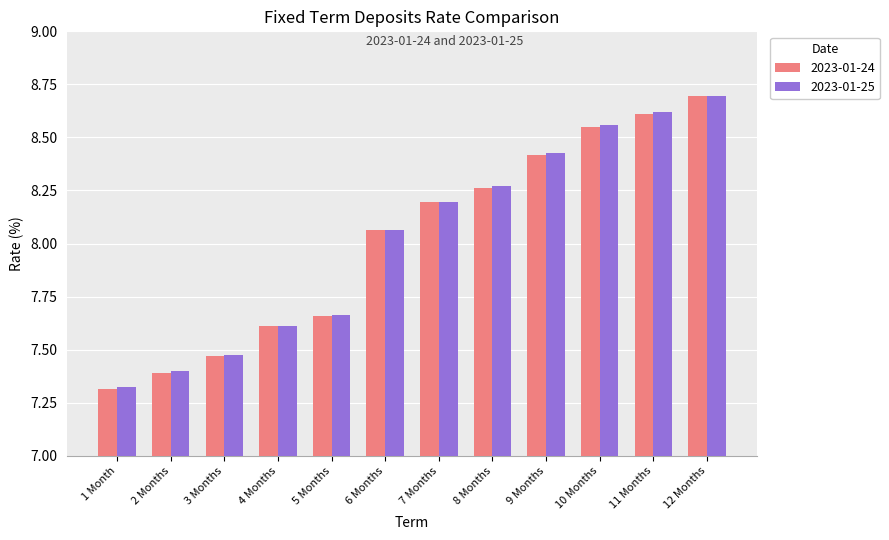

Which category has the lowest value in the 2023-01-24 series?

1 Month